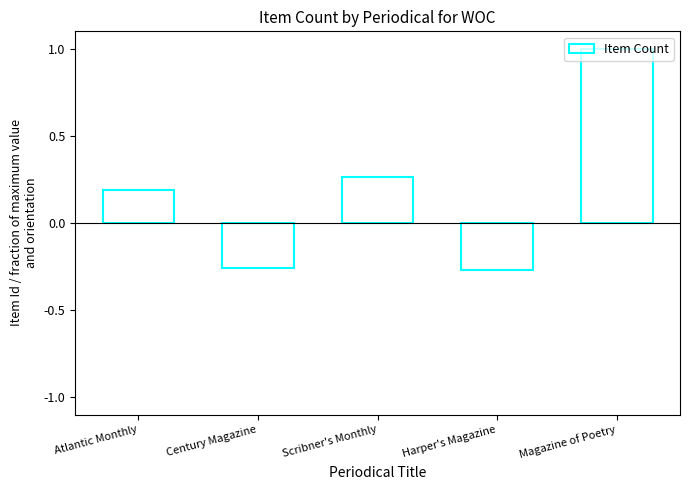

The value at Atlantic Monthly is 0.2. True or false?

True